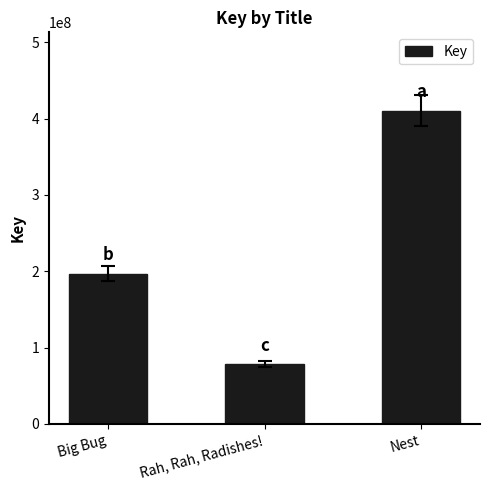

Reading right to left, transcribe all the data shown in this chart.

410474261	77929263	196681972